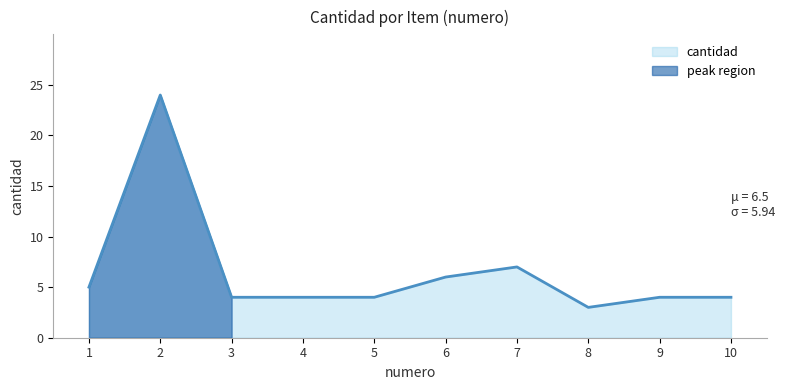

List the labels in order of value, smallest first.

8, 3, 4, 5, 9, 10, 1, 6, 7, 2